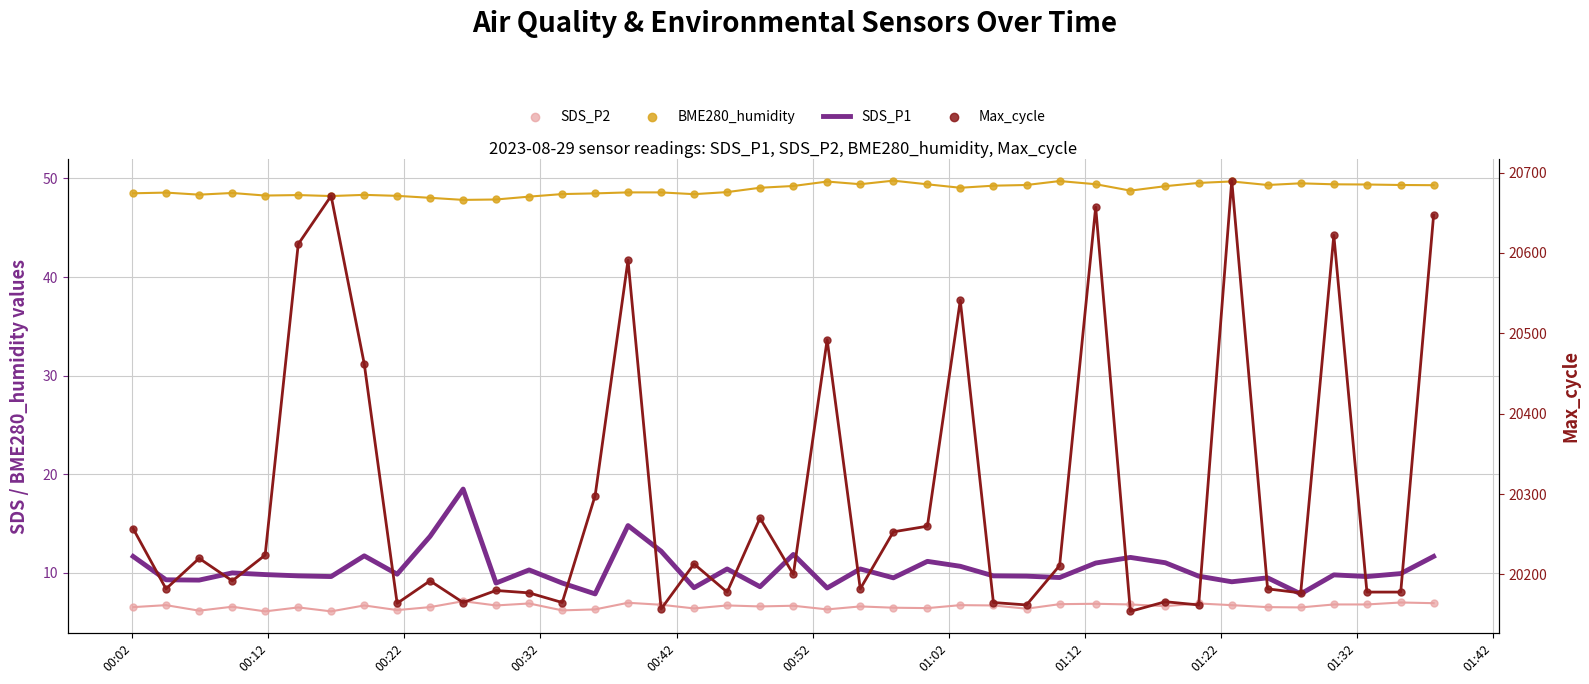

Which series has the largest Y range (max minus min)?

Max_cycle